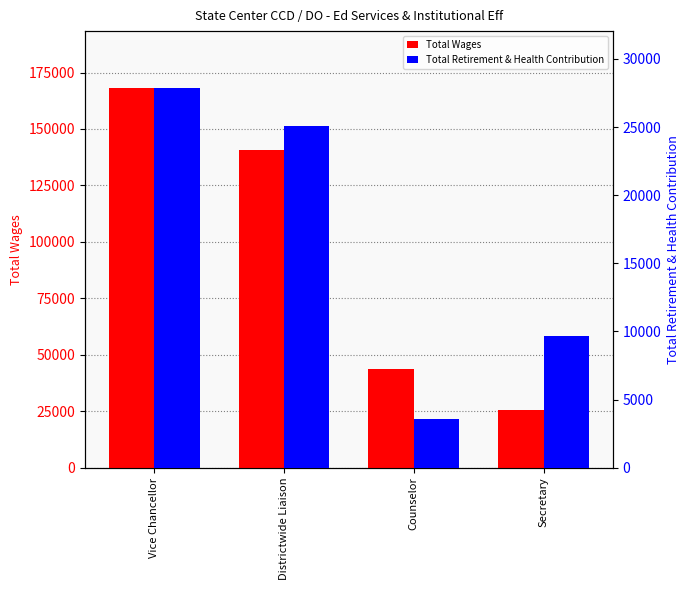

Between Vice Chancellor and Secretary, which is larger?

Vice Chancellor